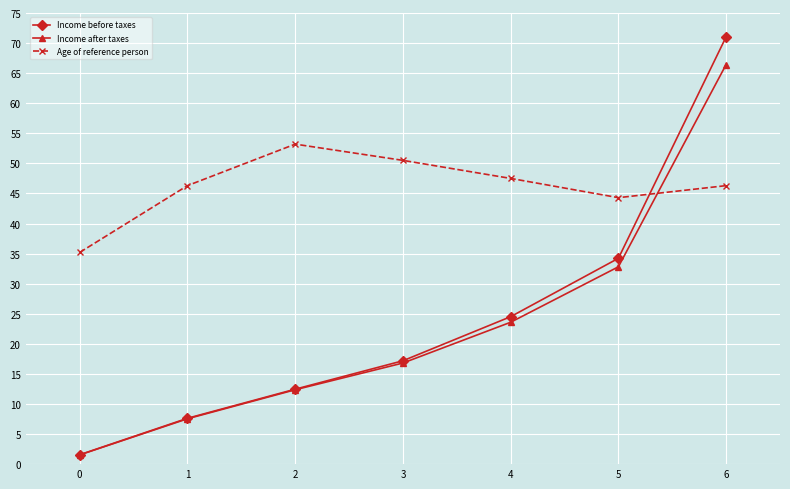

Where does the Income before taxes series first go above 17?

3